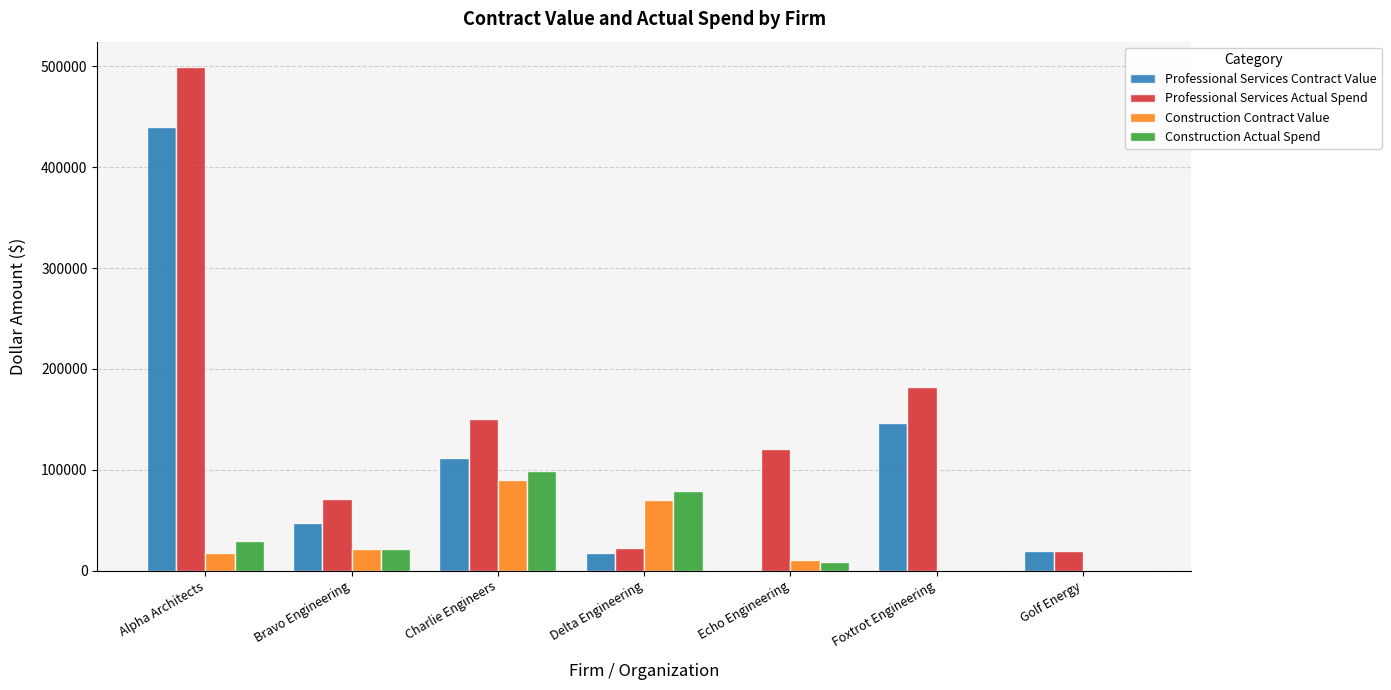

What is the sum of the Construction Actual Spend values at Charlie Engineers and Foxtrot Engineering?

99010